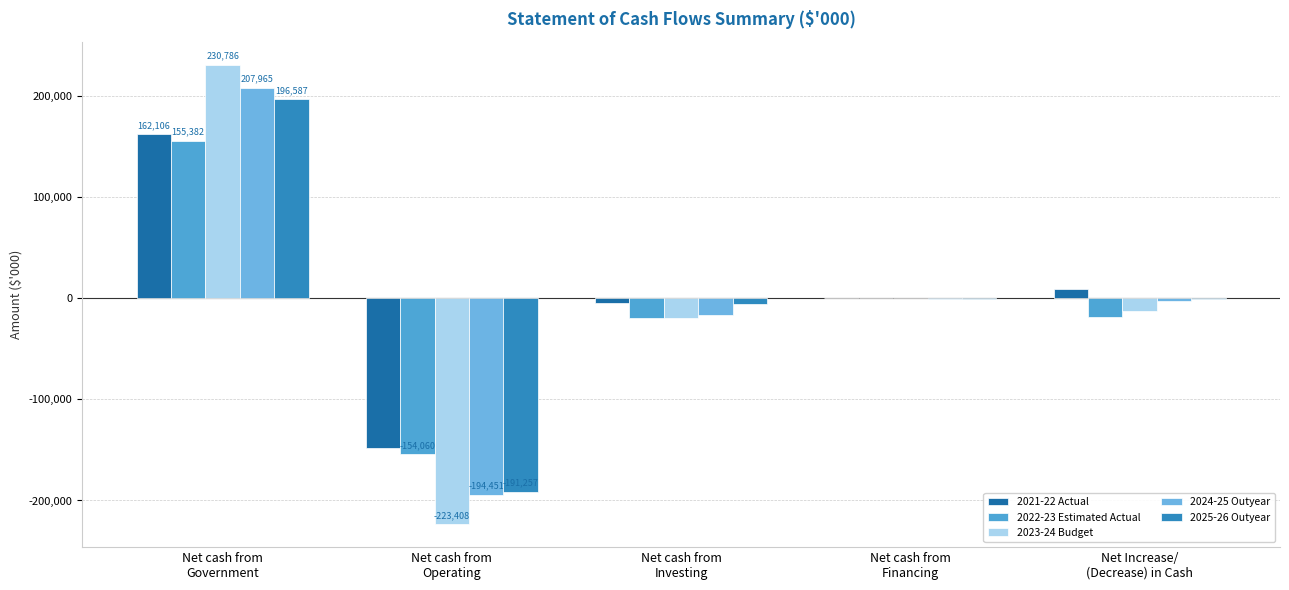

How many groups of bars are there?

5